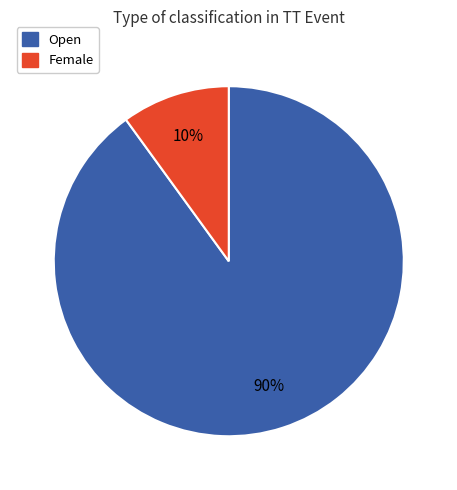

How many slices are in this pie chart?

2